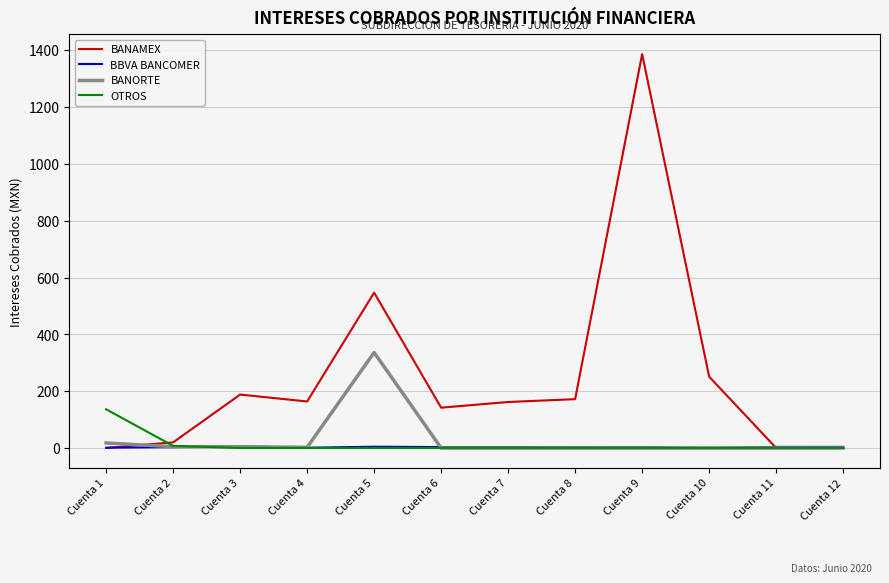

How many values in OTROS are above zero?

2